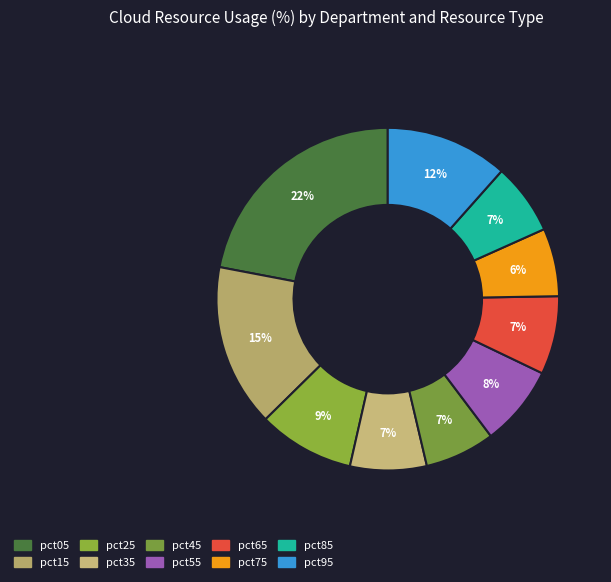

Rank the categories by value from lowest to highest.

pct75, pct45, pct85, pct35, pct65, pct55, pct25, pct95, pct15, pct05